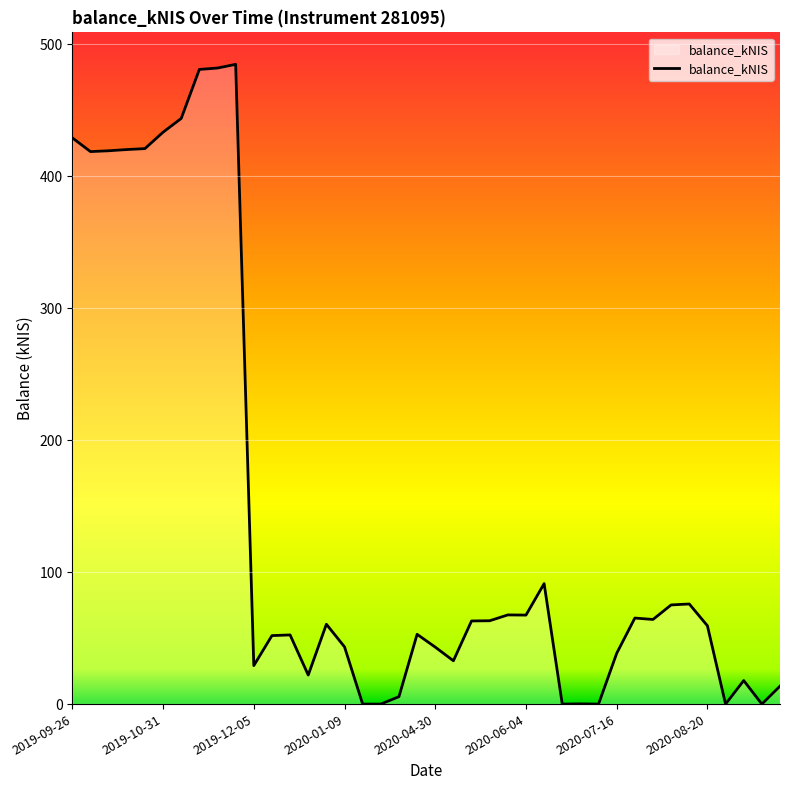

What is the difference between the maximum and minimum values?

484.9